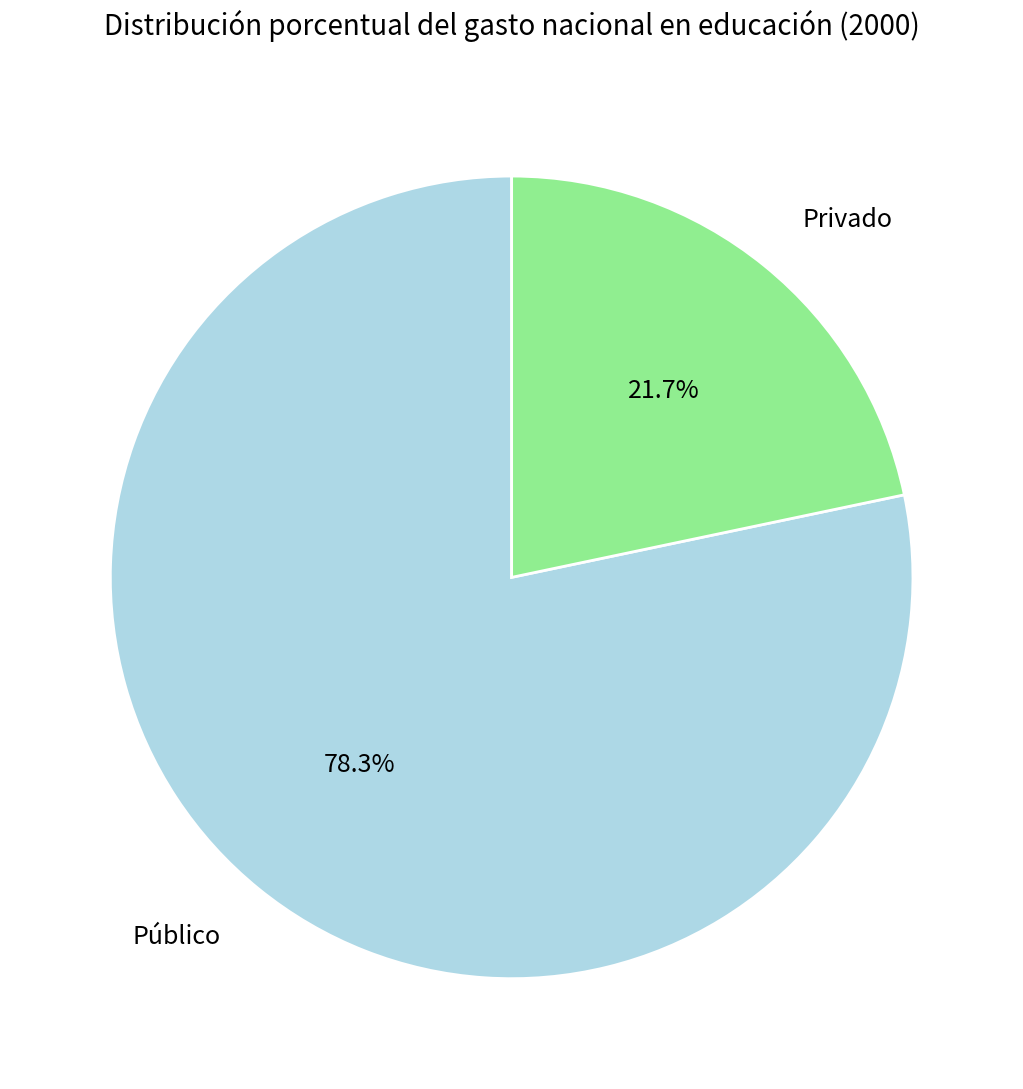

To the nearest percent, what is the difference between the largest and smallest slice percentages?

57%